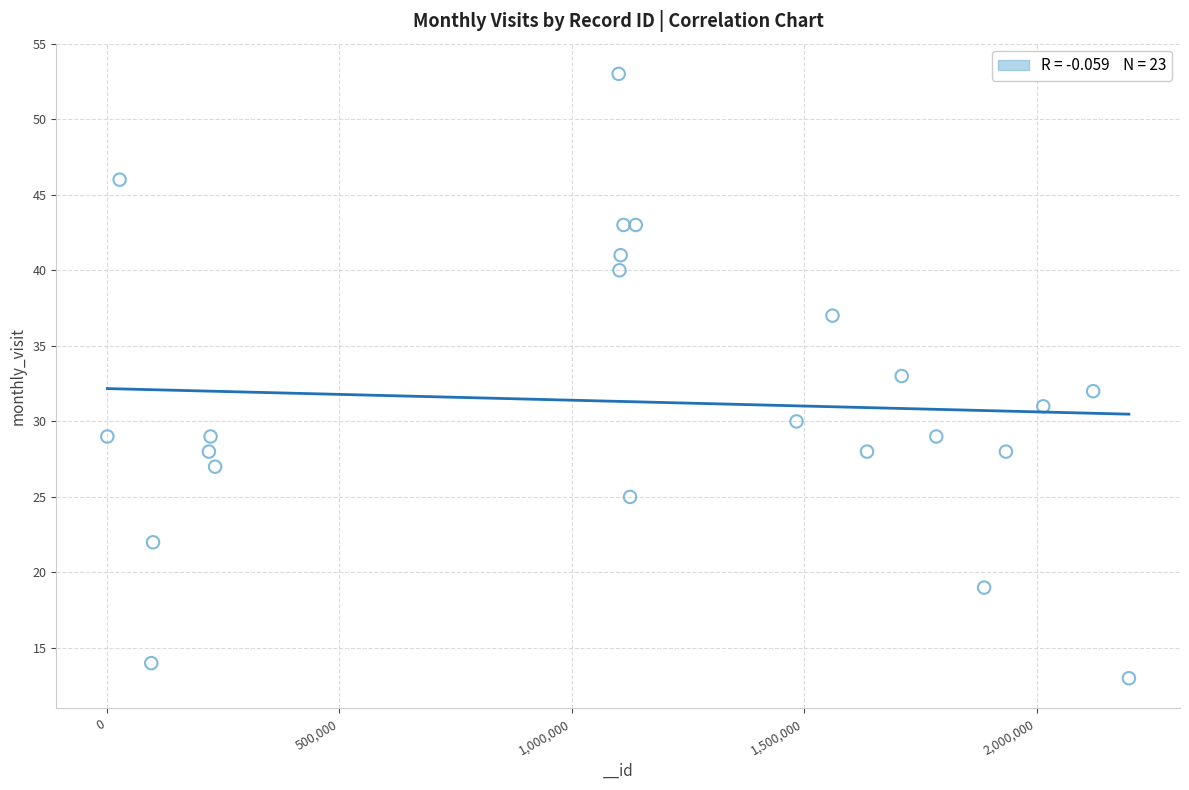

What is the range of X values (max minus min)?

2197833